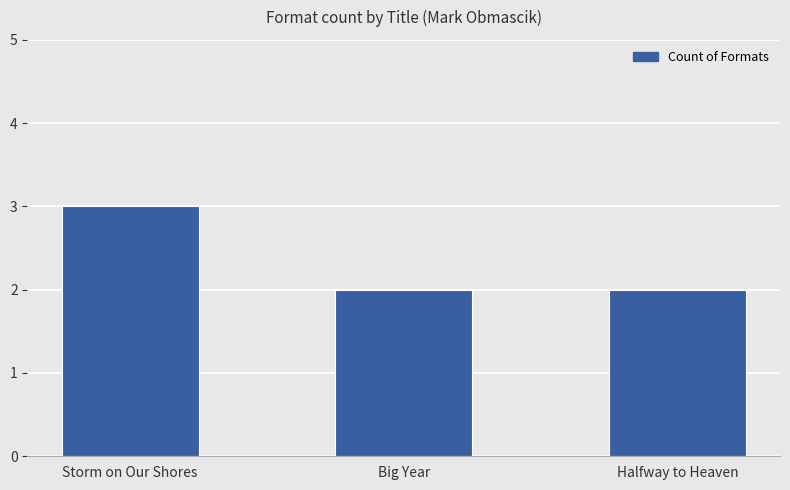

What is the maximum value shown in the chart?

3